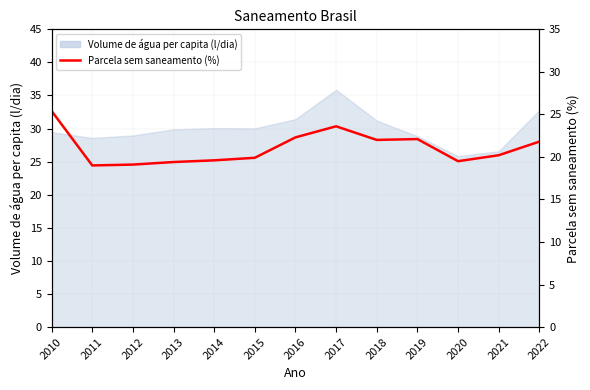

Approximately how many times larger is the value at 2015 compared to 2022?

0.9